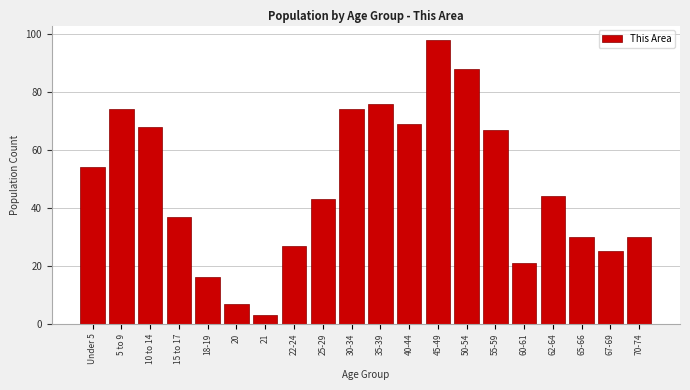

Reading left to right, what are all the values shown in this chart?

54	74	68	37	16	7	3	27	43	74	76	69	98	88	67	21	44	30	25	30